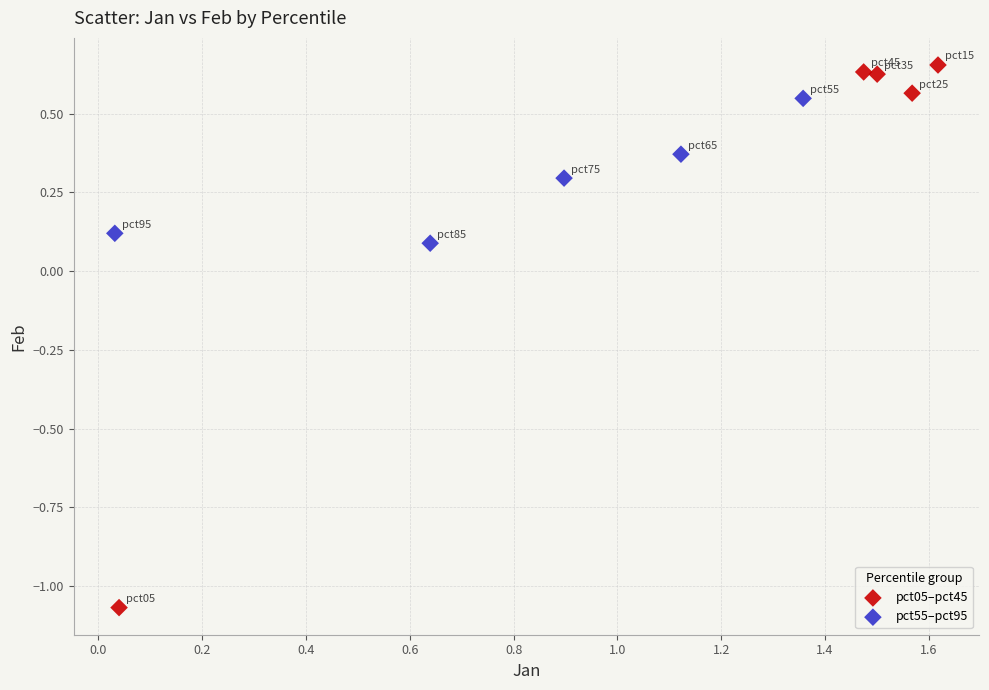

What are all the series names shown in the legend?

pct05–pct45, pct55–pct95